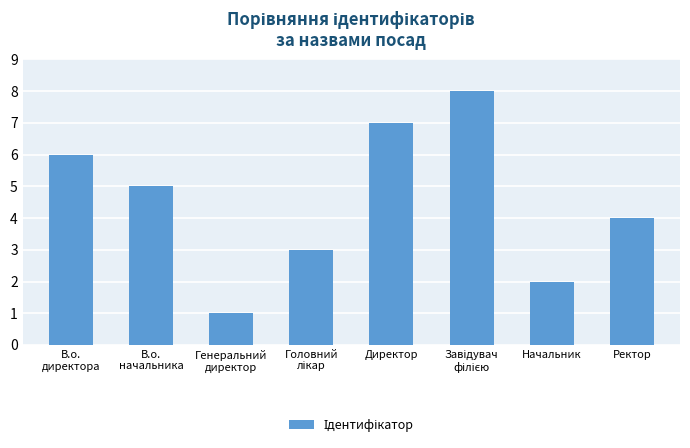

What is the change in value from Начальник to Ректор?

+2